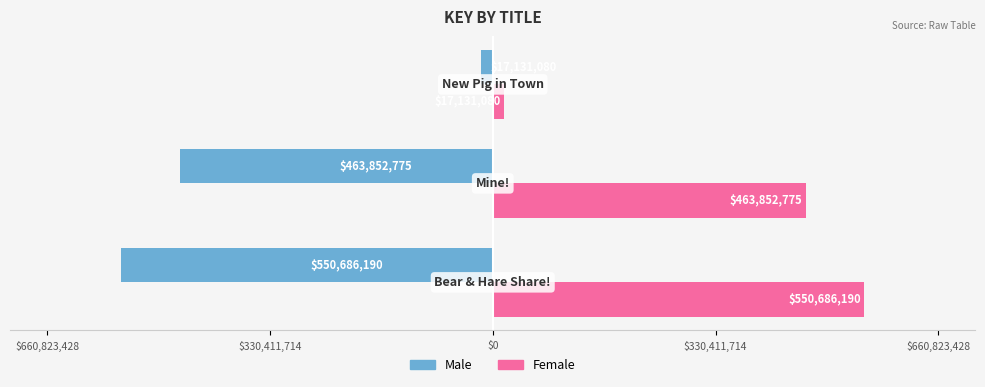

Reading left to right, what are all the values shown in this chart?

Male: -550686190	-463852775	-17131080
Female: 550686190	463852775	17131080